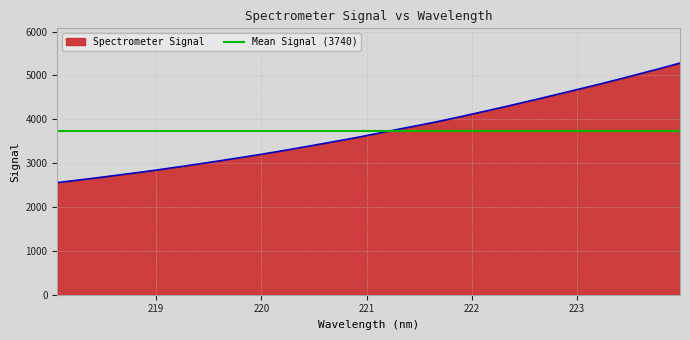

True or false: the data has more than 2 interior local peaks.

False